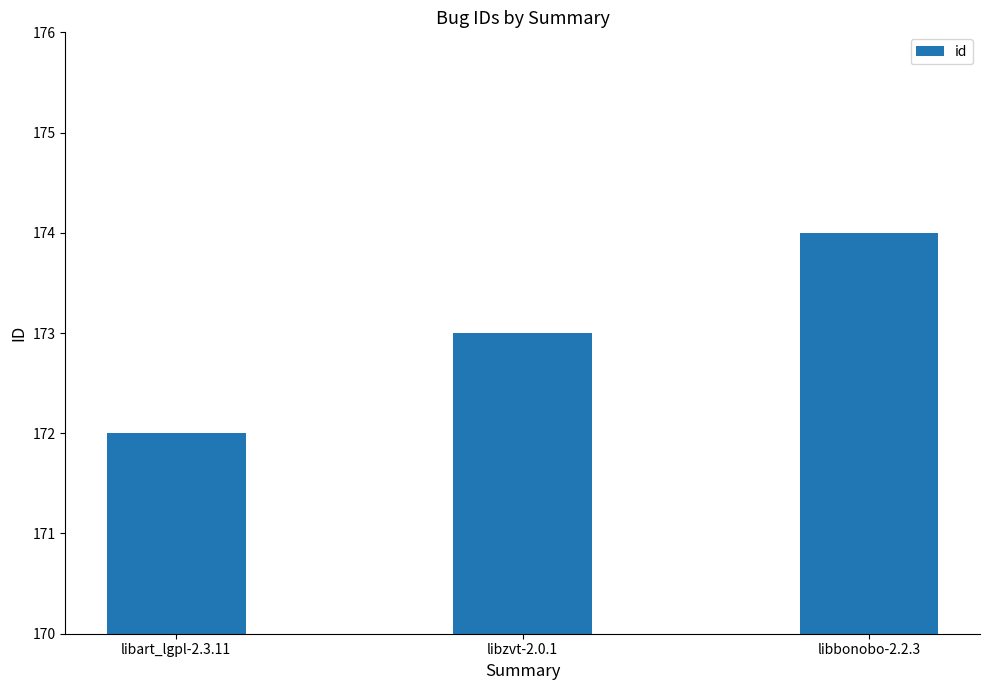

What is the change in value from libzvt-2.0.1 to libbonobo-2.2.3?

+1